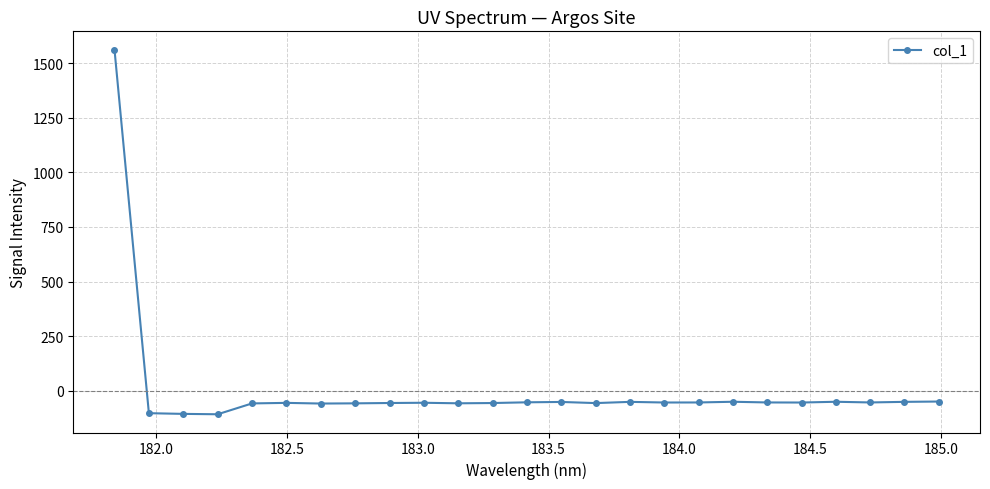

True or false: there are more than 2 points higher than both neighbors.

True